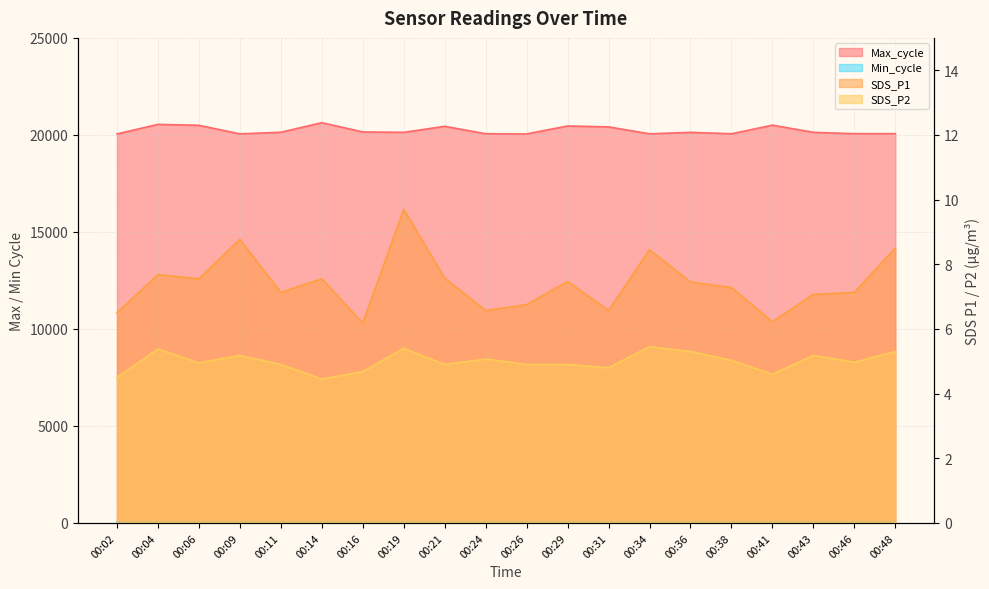

Does the chart display data point markers on the line(s)?

No